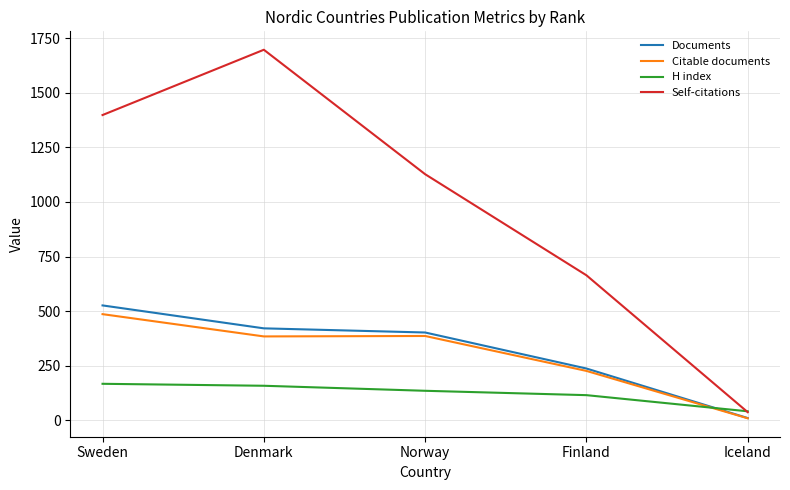

Does the chart display data point markers on the line(s)?

No